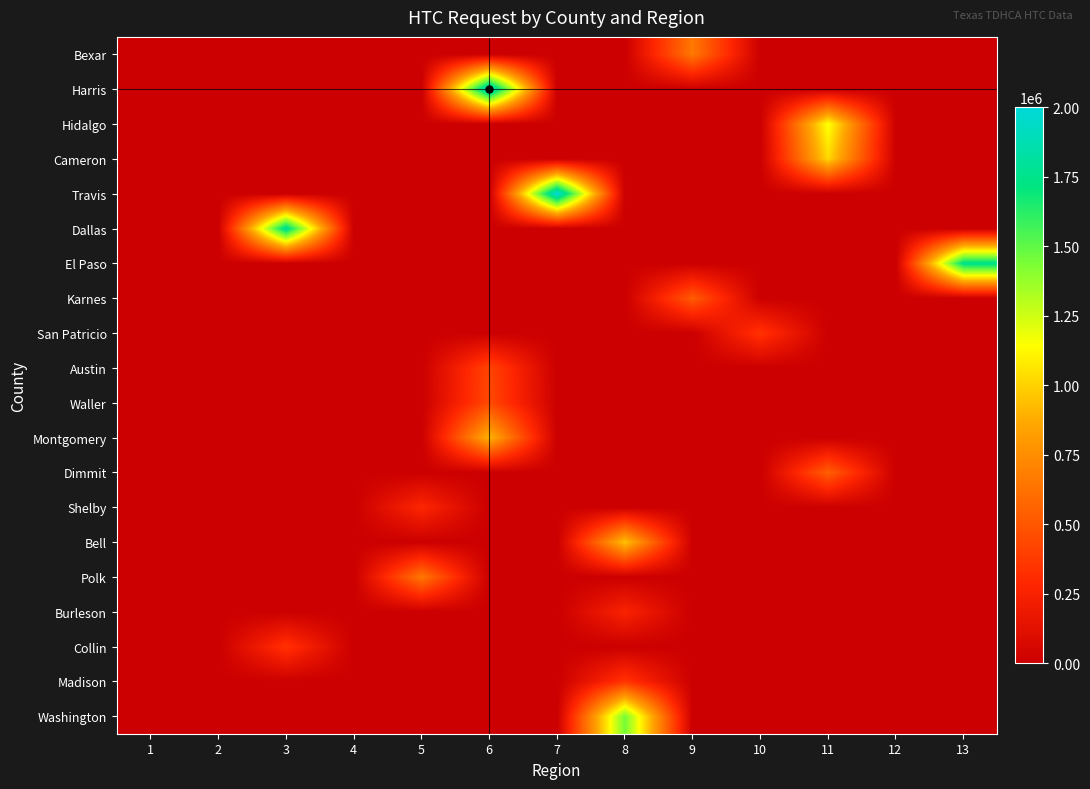

Count the number of data series in this chart.

20